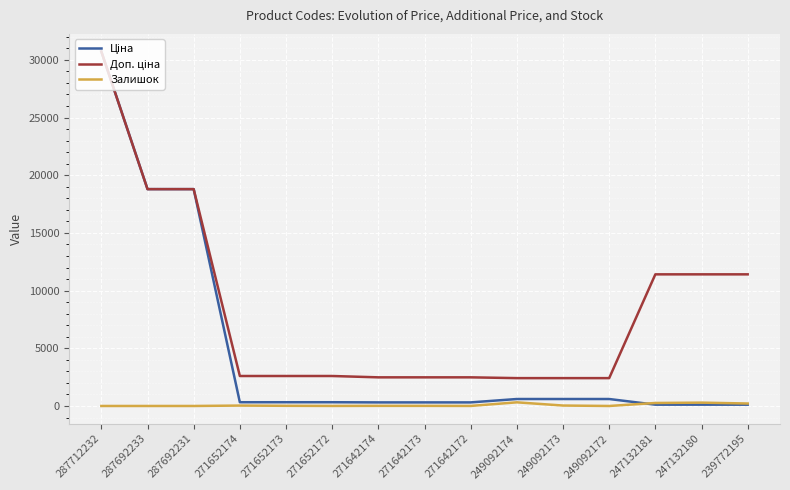

Which category has the highest value across all series?

287712232